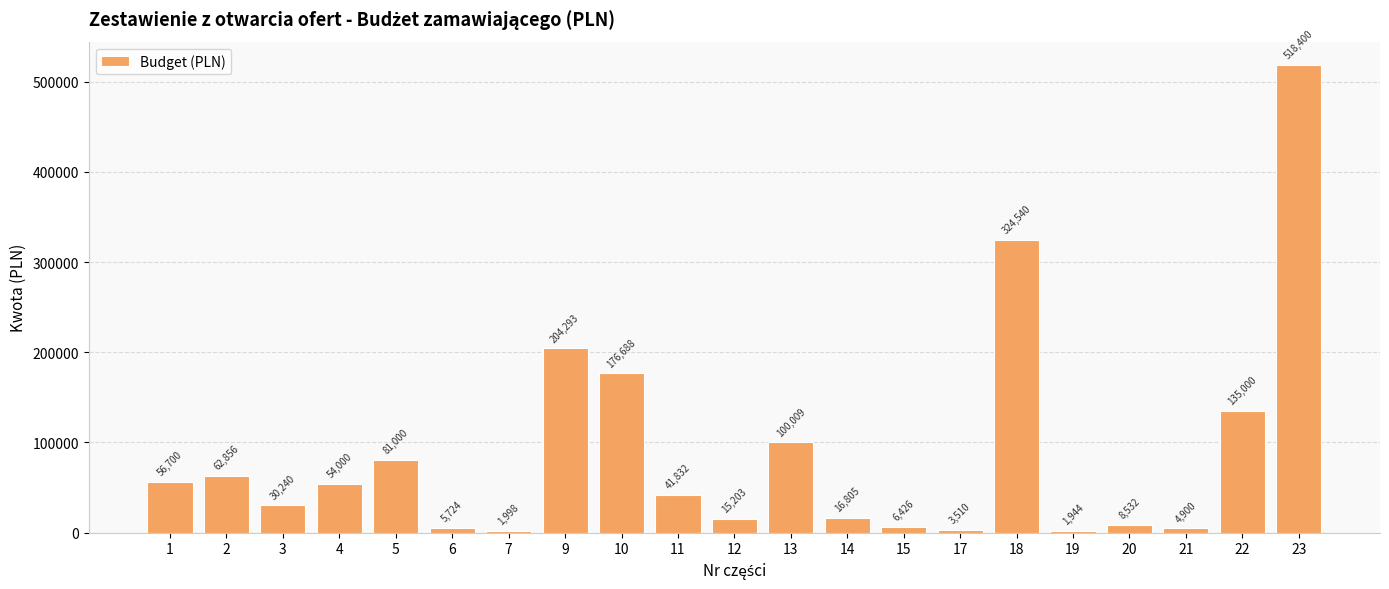

What is the smallest value displayed?

1944.0